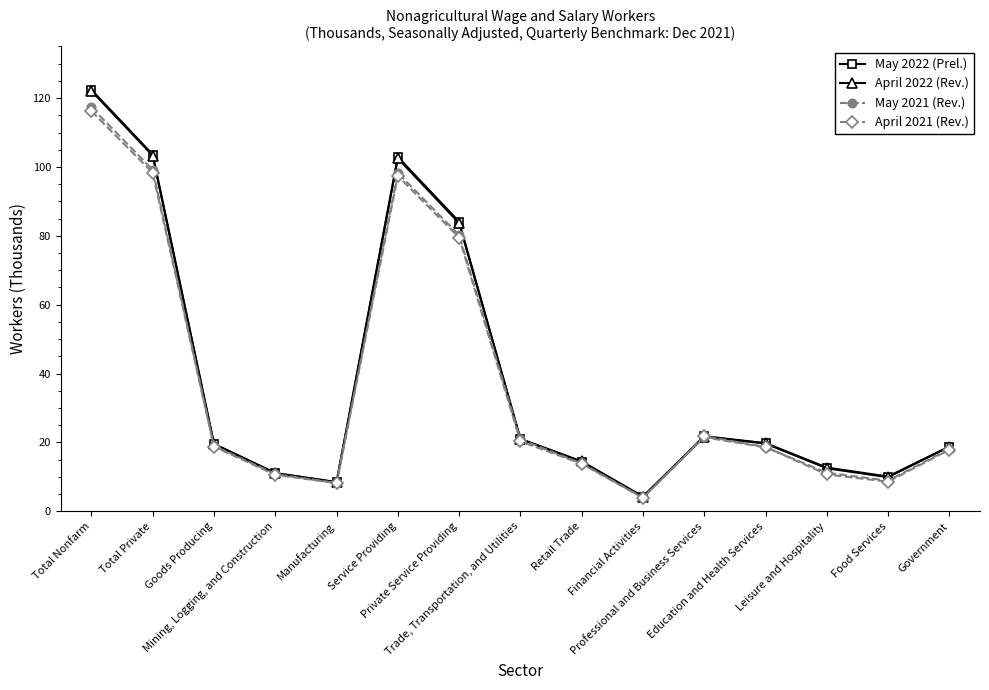

At which category is the sum across all series the highest?

Total Nonfarm